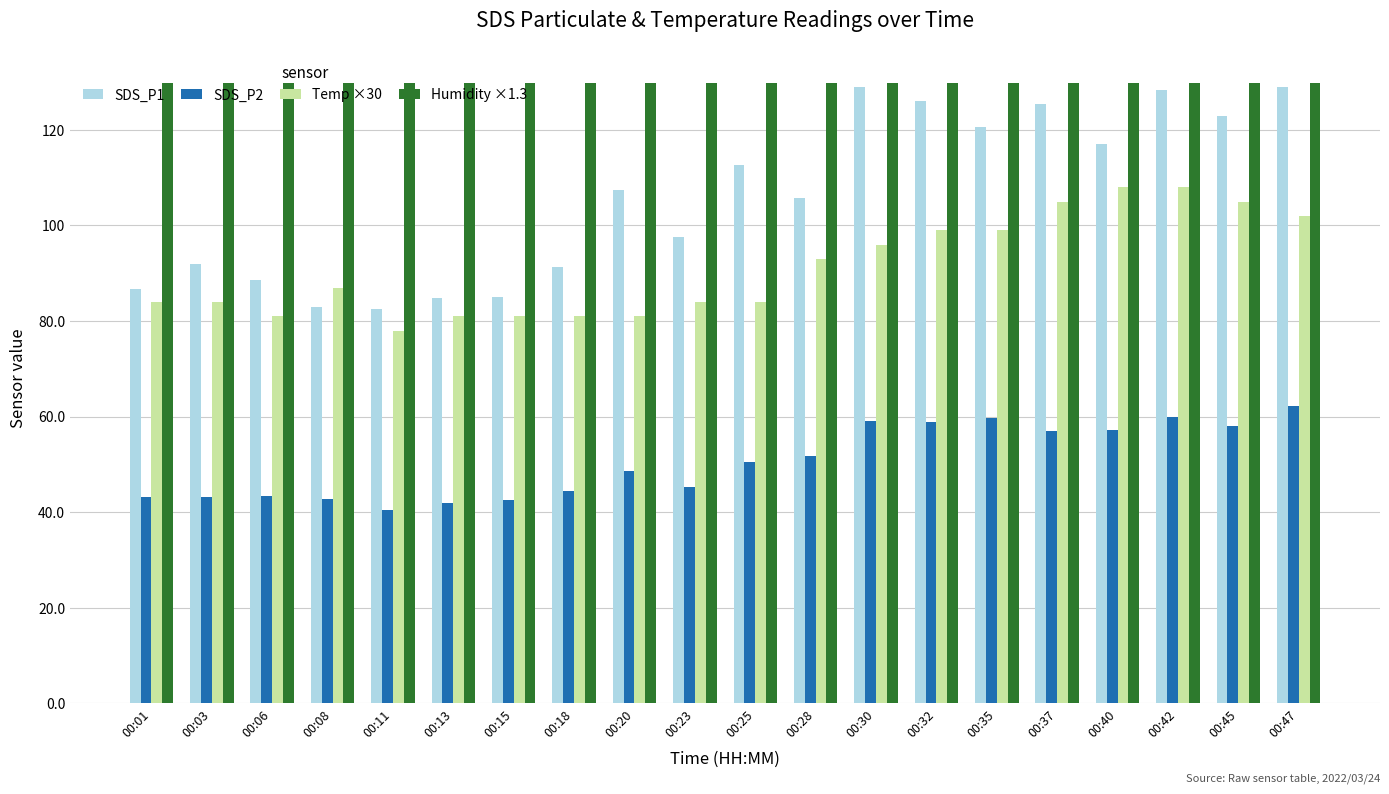

Is it true that Humidity ×1.3 equals 55.3 at 00:45?

False